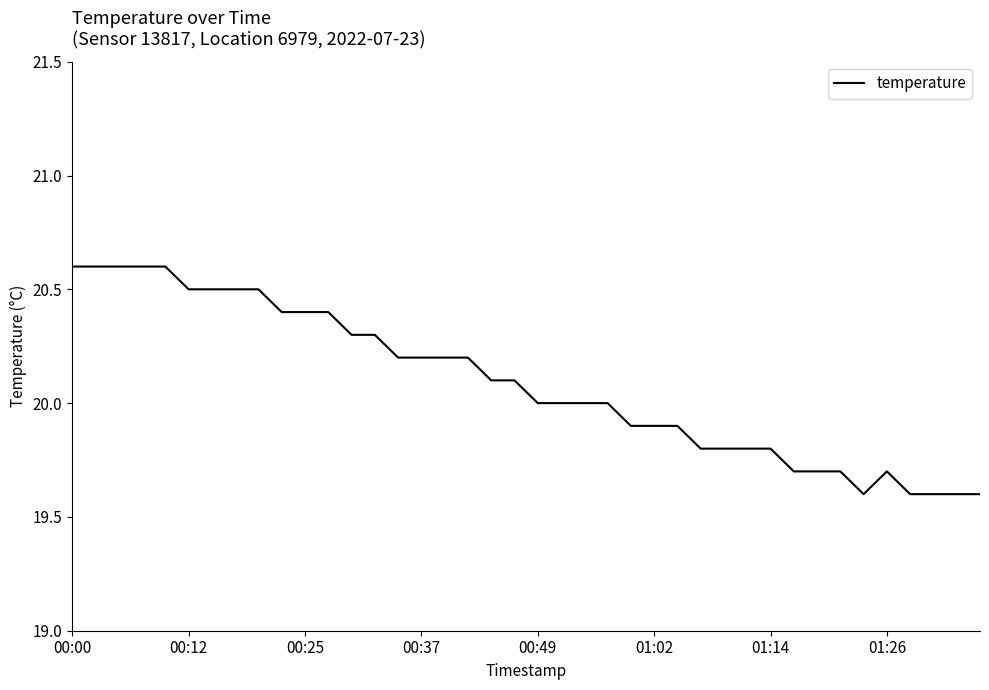

What is the difference between the maximum and minimum values?

1.0